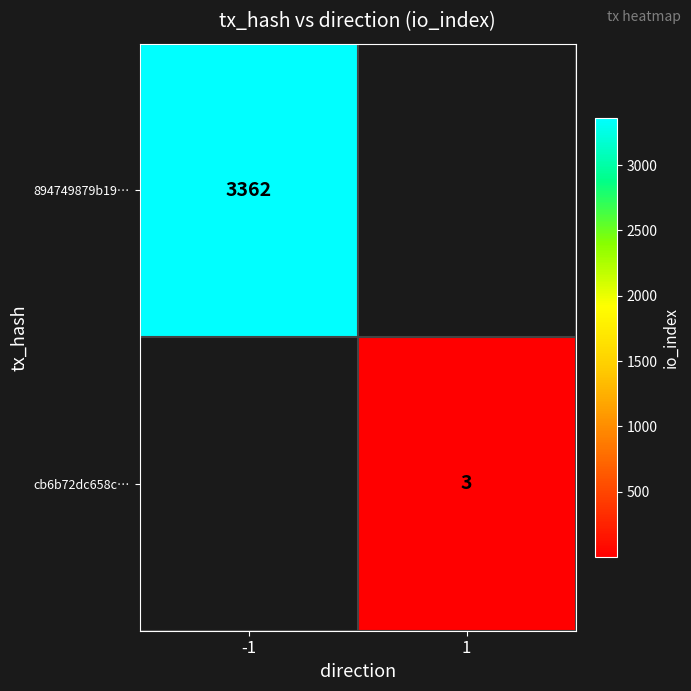

Is the value of 894749879b19… at -1 greater than the value of cb6b72dc658c… at 1?

Yes